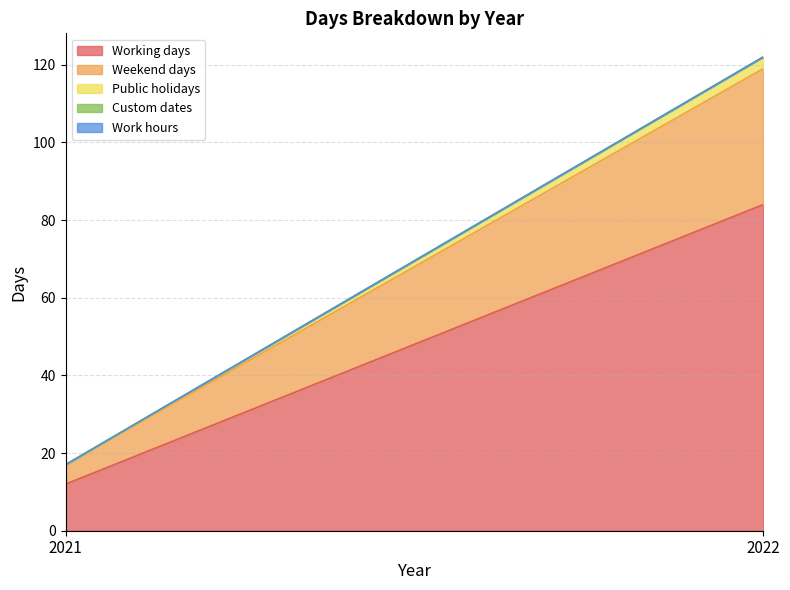

Which series has the largest total across all categories?

Working days